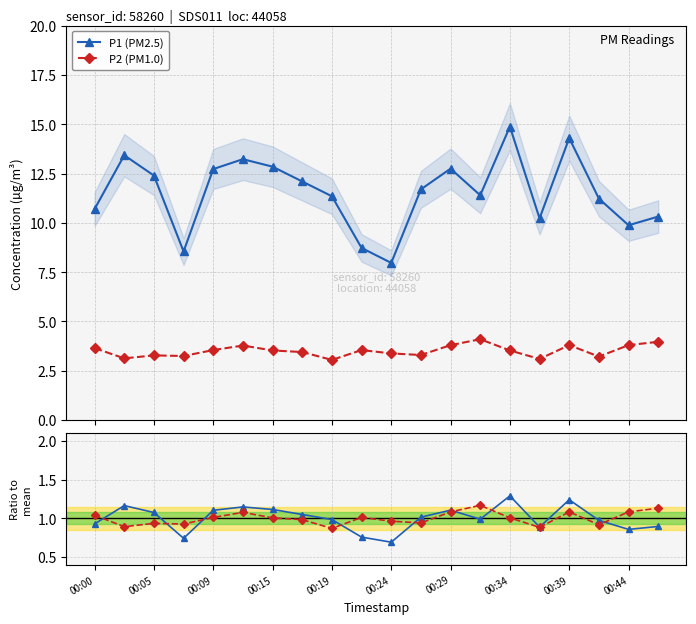

What is the value of the P2 ratio point at the 4th from the left?

0.9